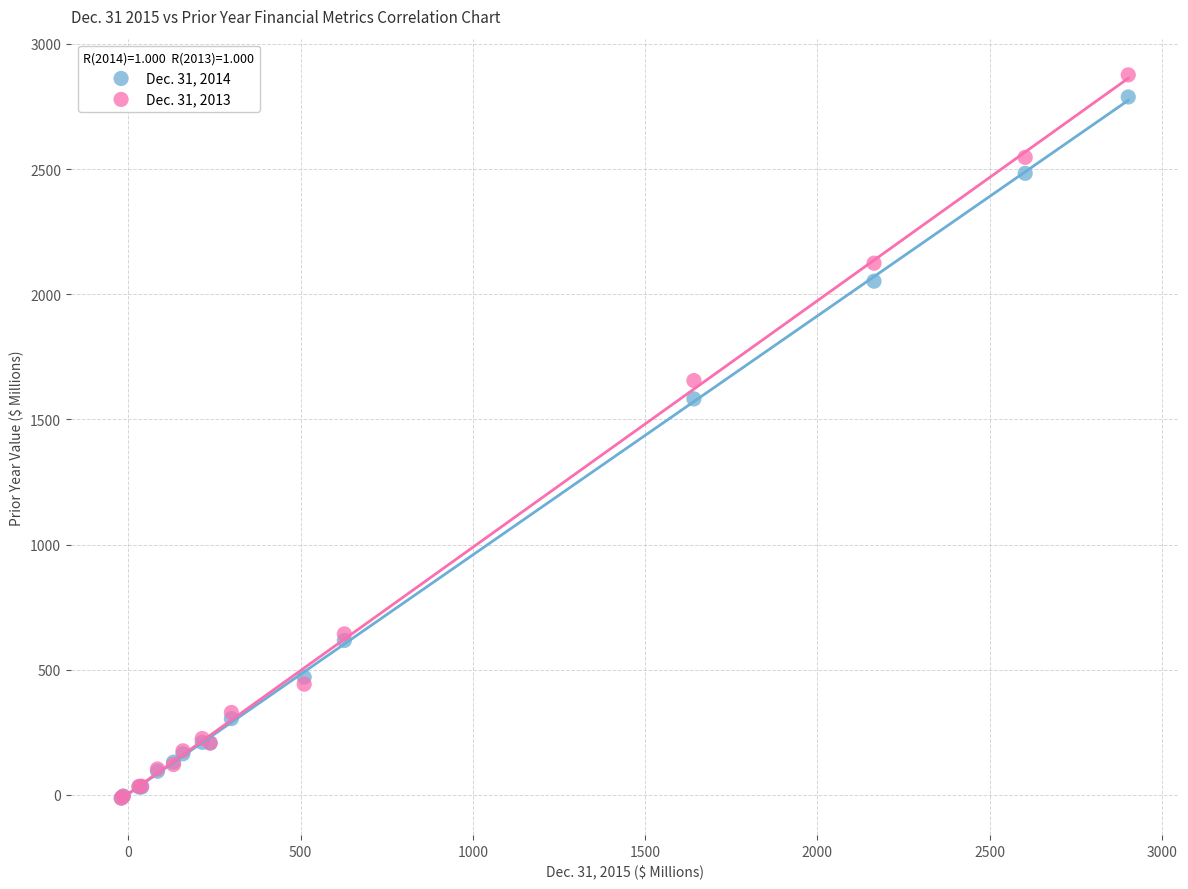

Which series has the widest spread of Y values?

Dec. 31, 2013